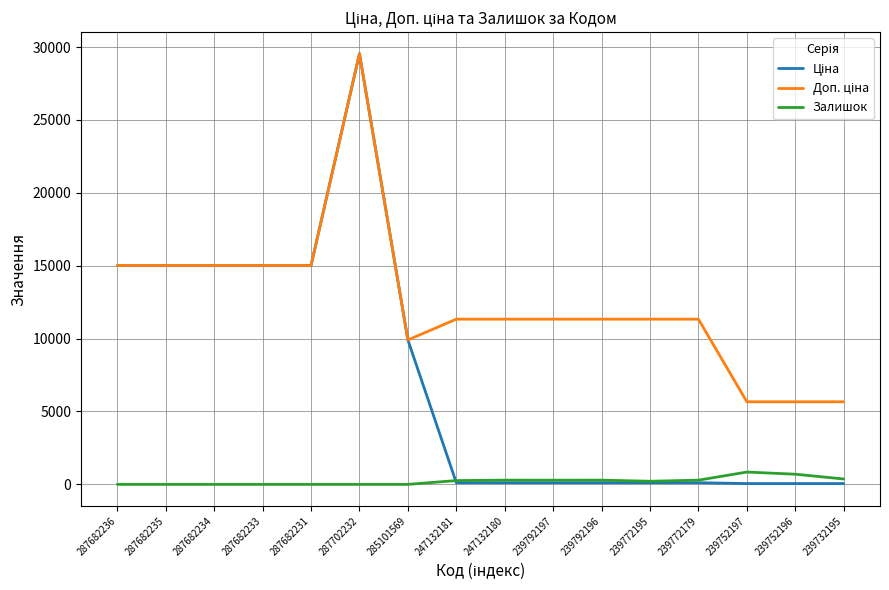

Is it true that Залишок equals 290.0 at 239772179?

True